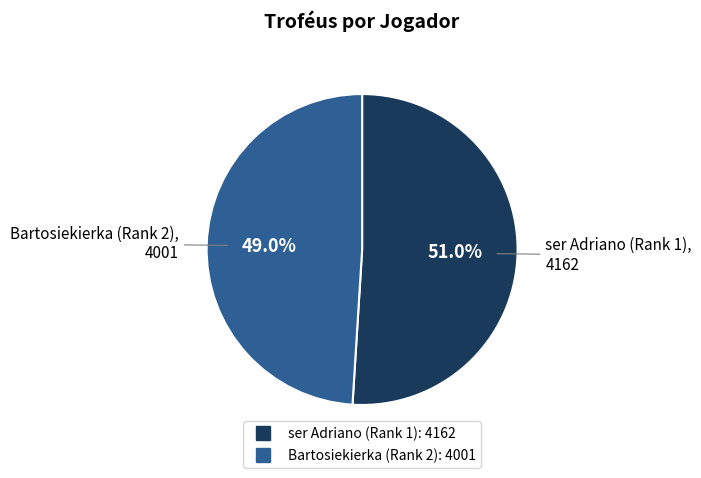

To the nearest percent, what is the average slice percentage?

50%